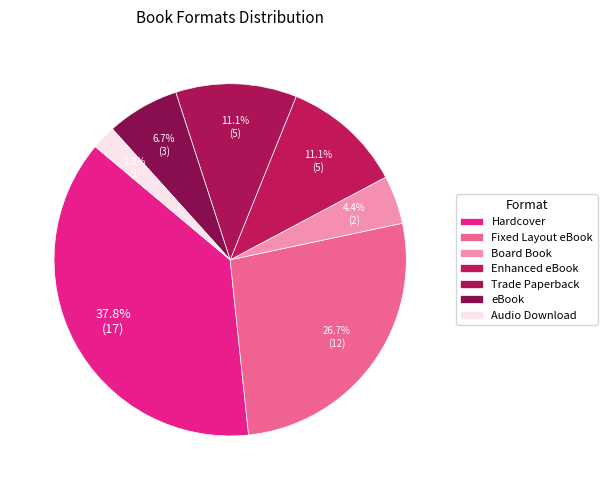

How many slices are in this pie chart?

7